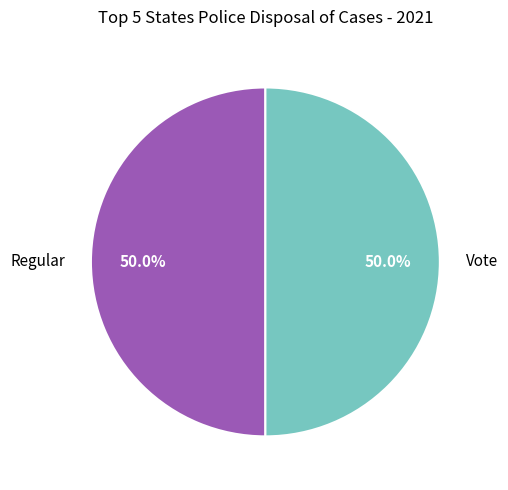

What is the ratio of the value at Regular to the value at Vote?

1.0